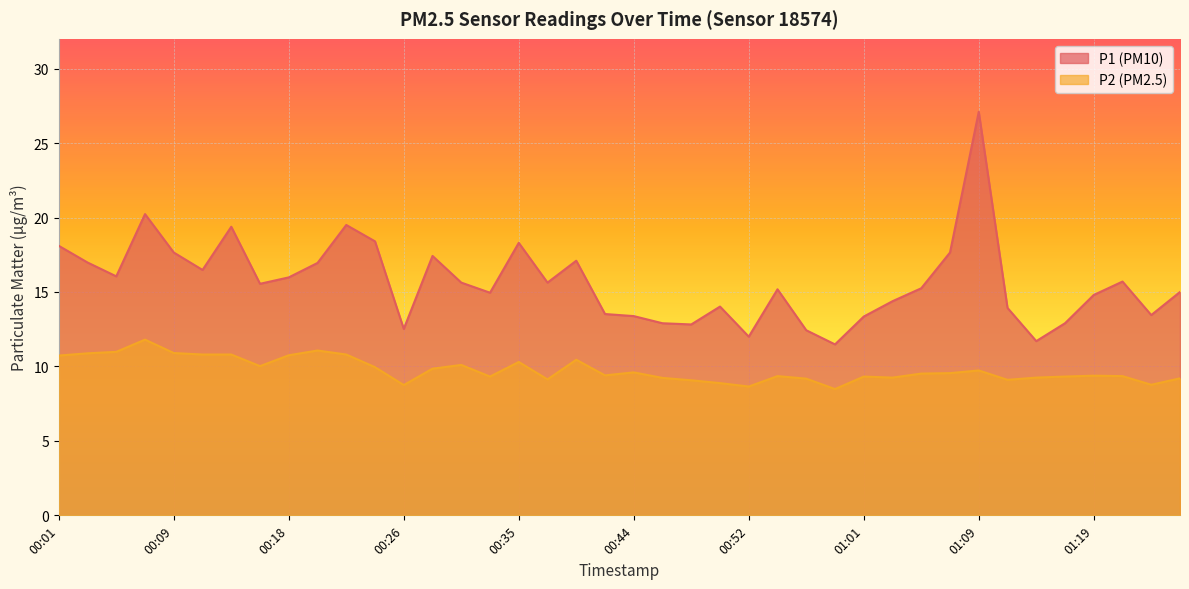

What is the label of the 1st point from the left?

00:01